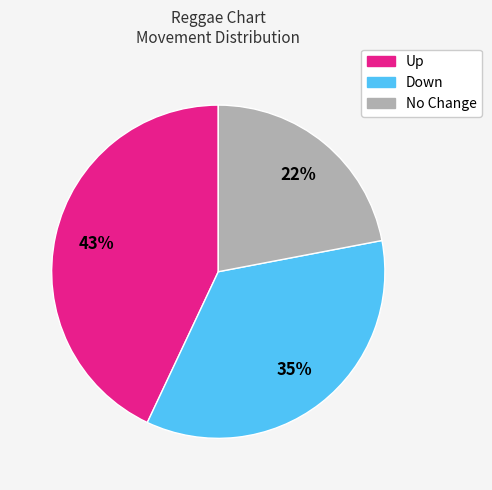

Between Down and Up, which is larger?

Up